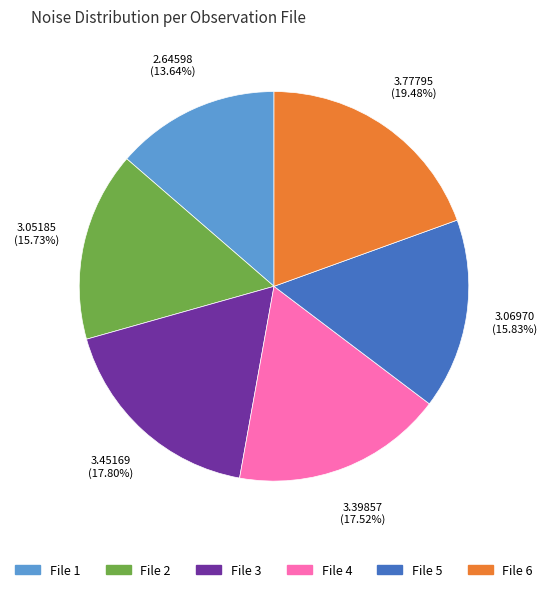

Is there a majority slice in this chart?

No